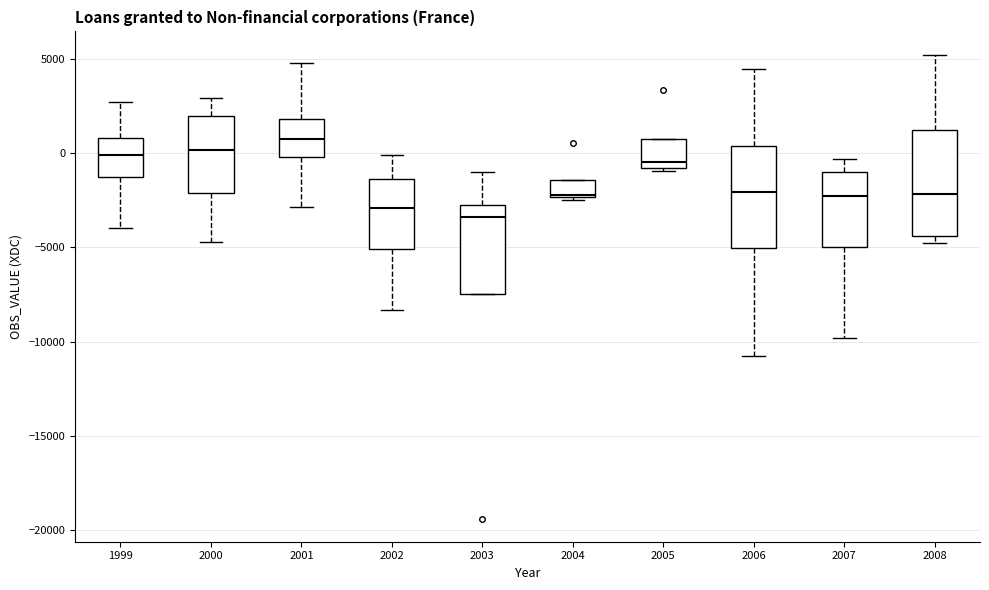

Where is the lower edge of the box at x = 2002 on the y-axis? The values are not printed on the chart, so give them approximately, as read against the axis.

-5000